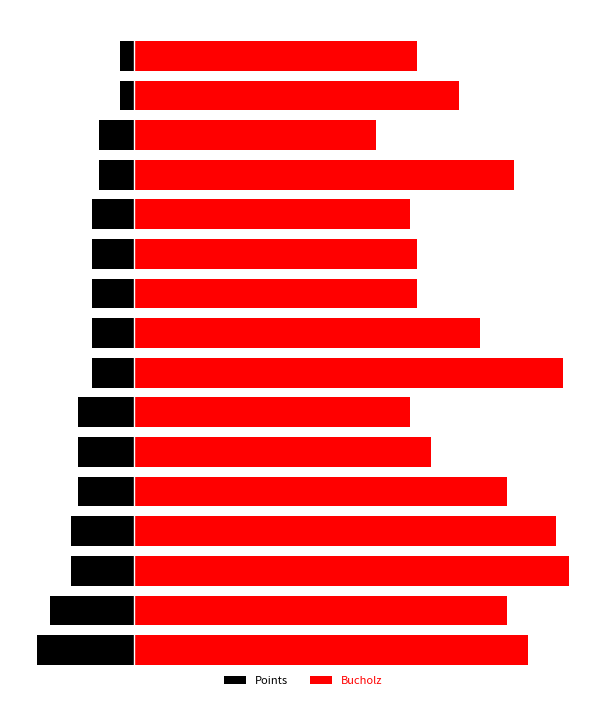

What is the difference between the maximum and minimum values in the Bucholz series?

28